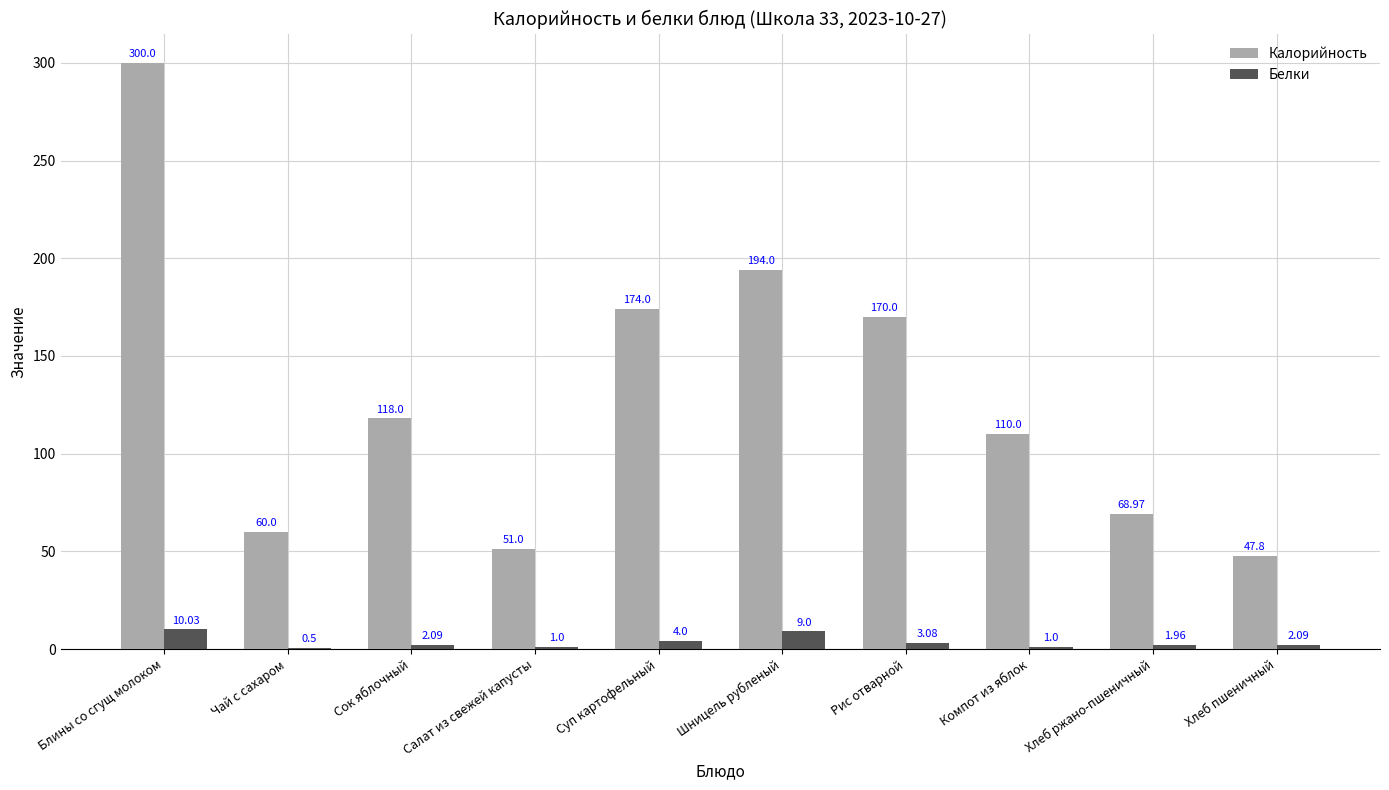

How many values in the Белки series exceed 2?

6